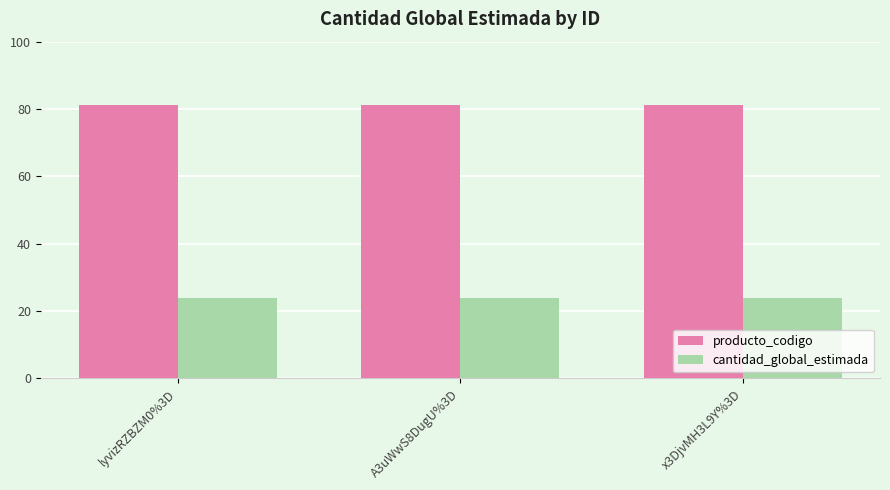

What is the label of the 1st bar from the right?

x3DjvMH3L9Y%3D